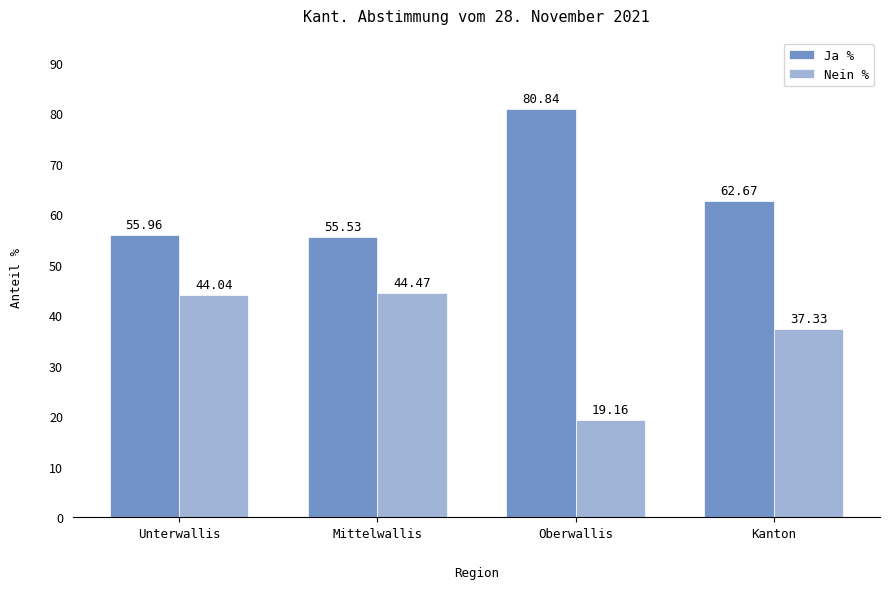

What is the approximate value of Ja % at Mittelwallis?

55.5